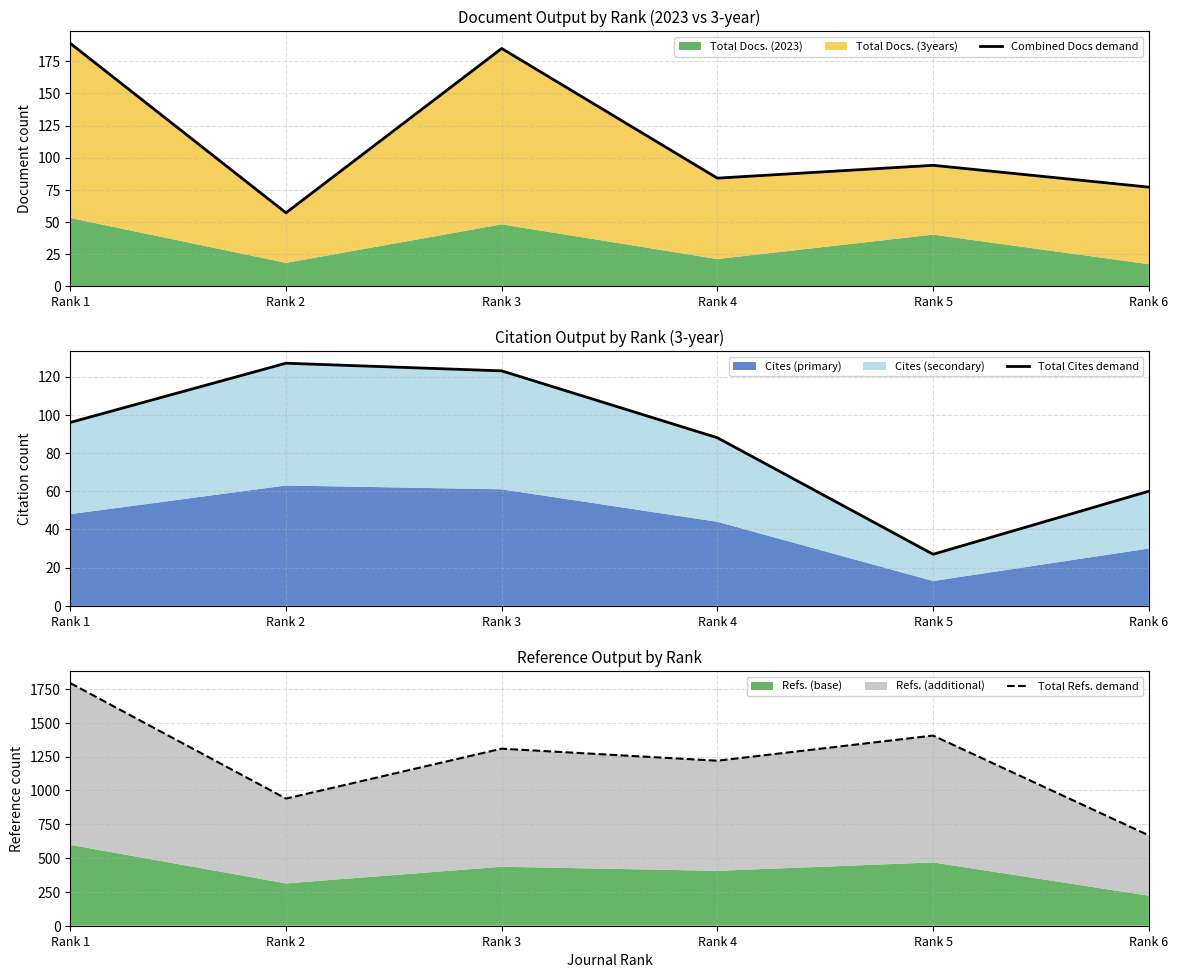

What is the value of the Combined Docs demand point at the 4th from the left?

84